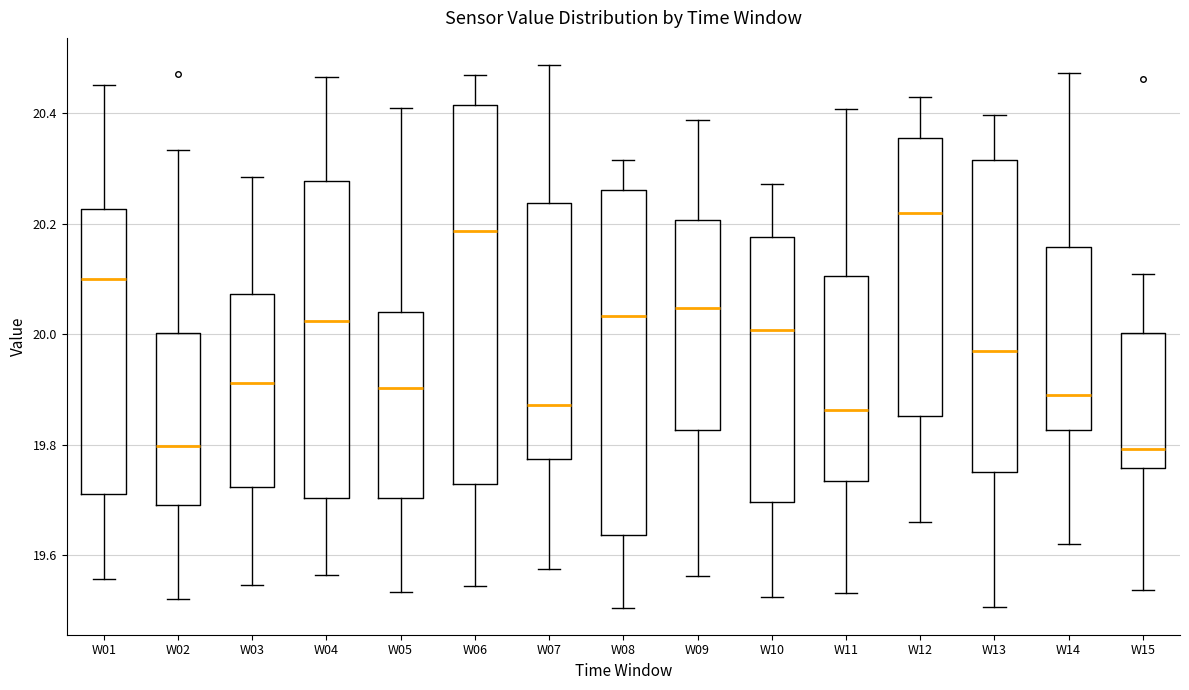

Which box's median line is the highest?

W12